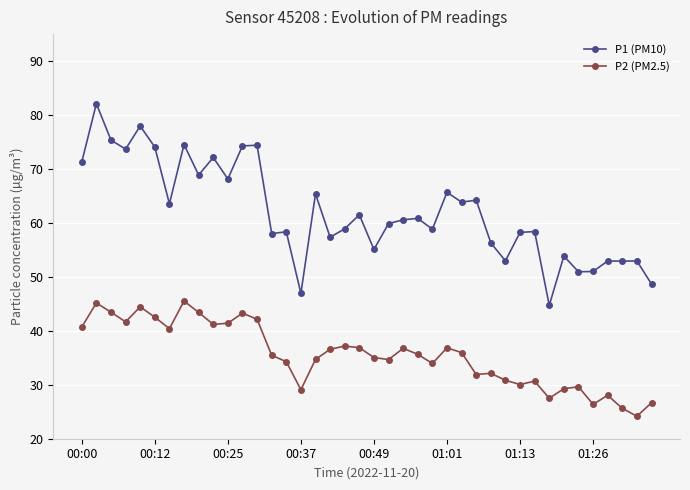

What are all the series names shown in the legend?

P1 (PM10), P2 (PM2.5)